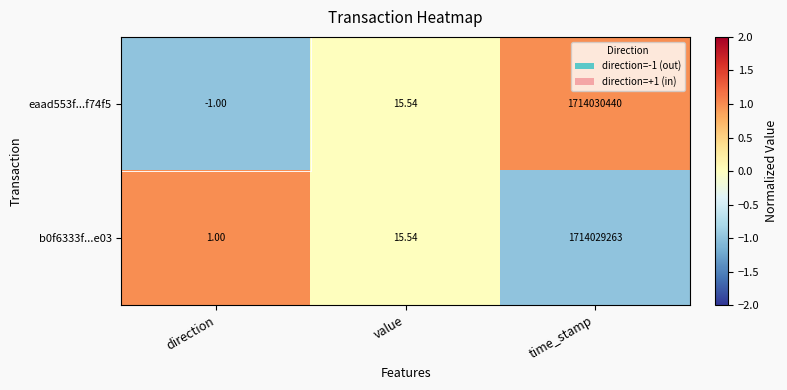

Which category has the highest value across all series?

time_stamp